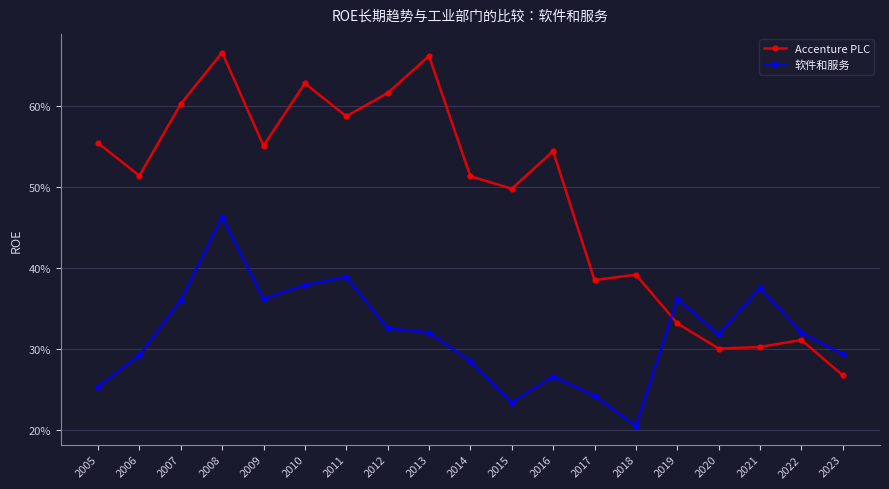

What are all the series names shown in the legend?

Accenture PLC, 软件和服务